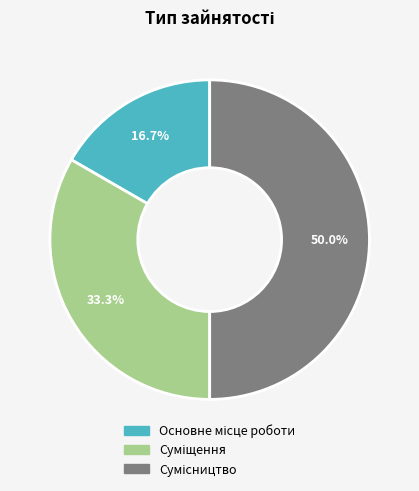

True or false: Сумісництво accounts for 59% of the total.

False